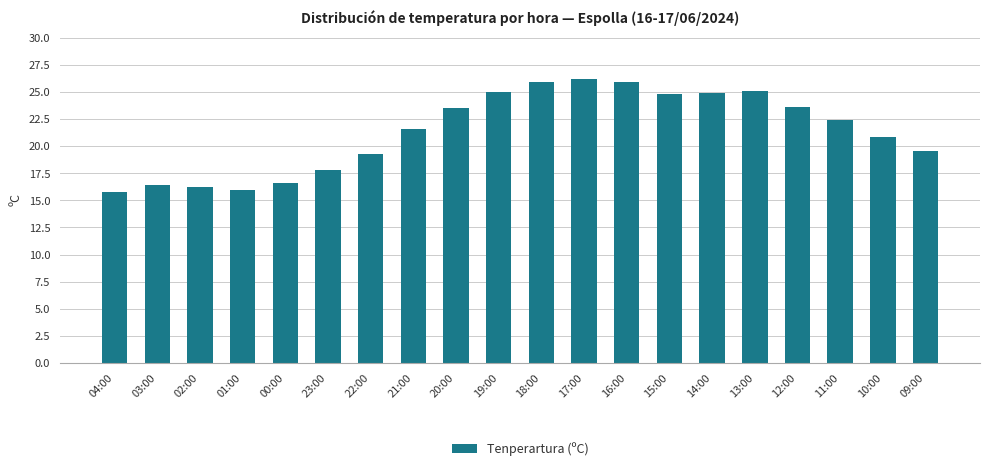

Is it true that the value at 02:00 is 21.3?

False